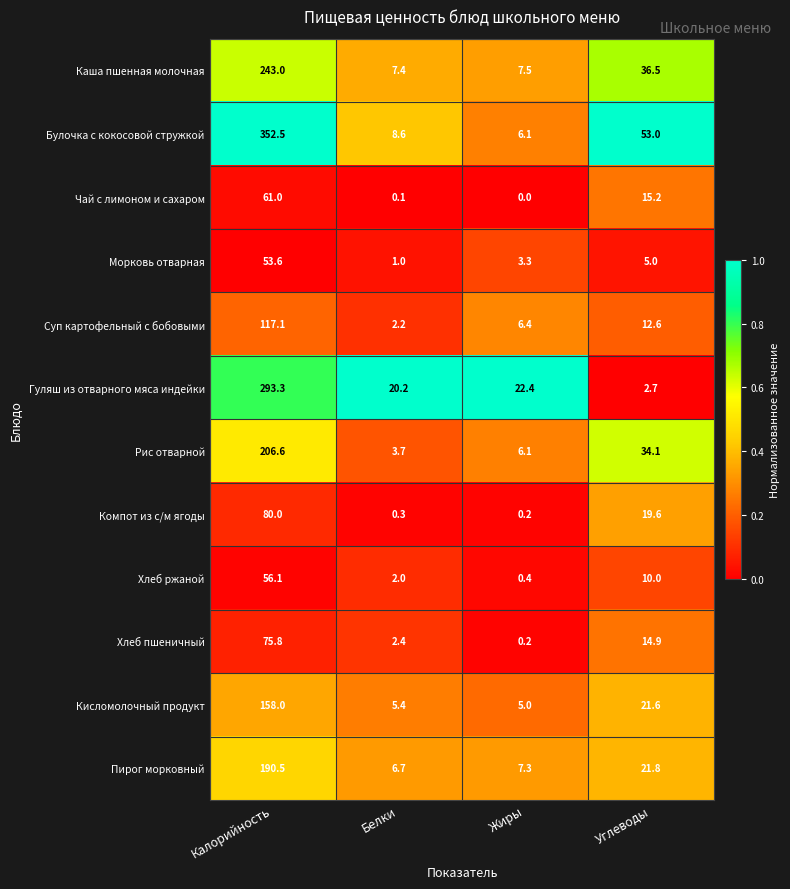

What is the difference between the highest and lowest values at Белки?

20.1